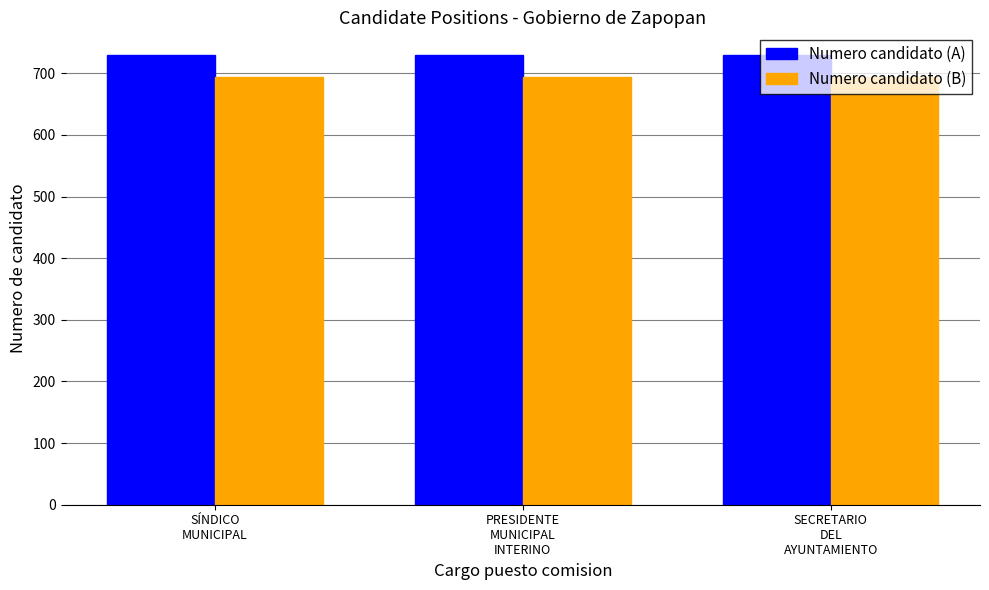

What is the sum of the Numero candidato (B) values at SECRETARIO
DEL
AYUNTAMIENTO and PRESIDENTE
MUNICIPAL
INTERINO?

1387.0